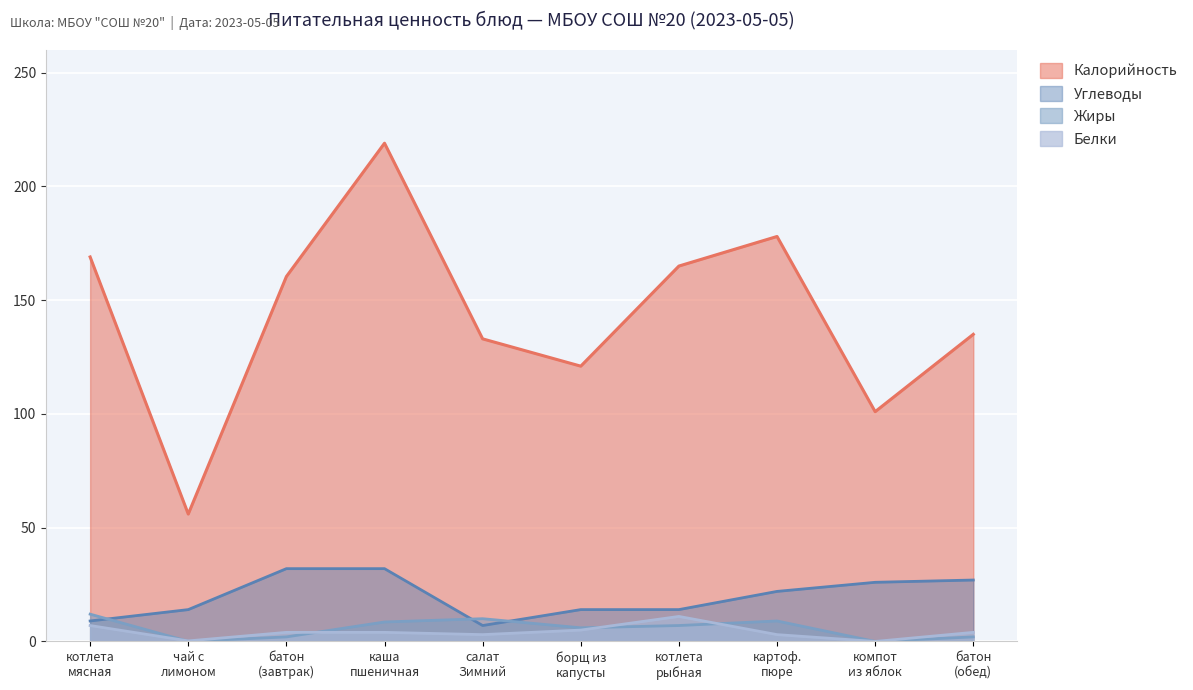

What is the difference between the Калорийность values at компот из яблок and салат Зимний?

32.0